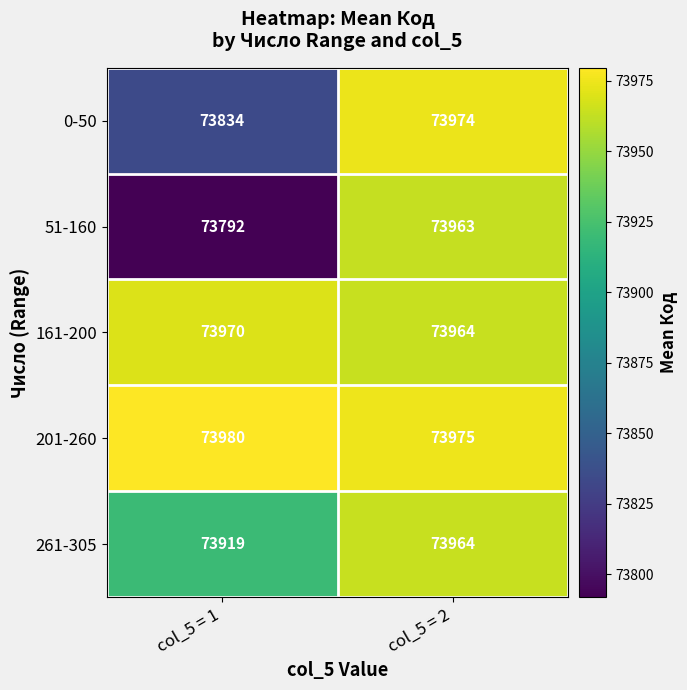

What is the lowest value of the 0-50 series?

73834